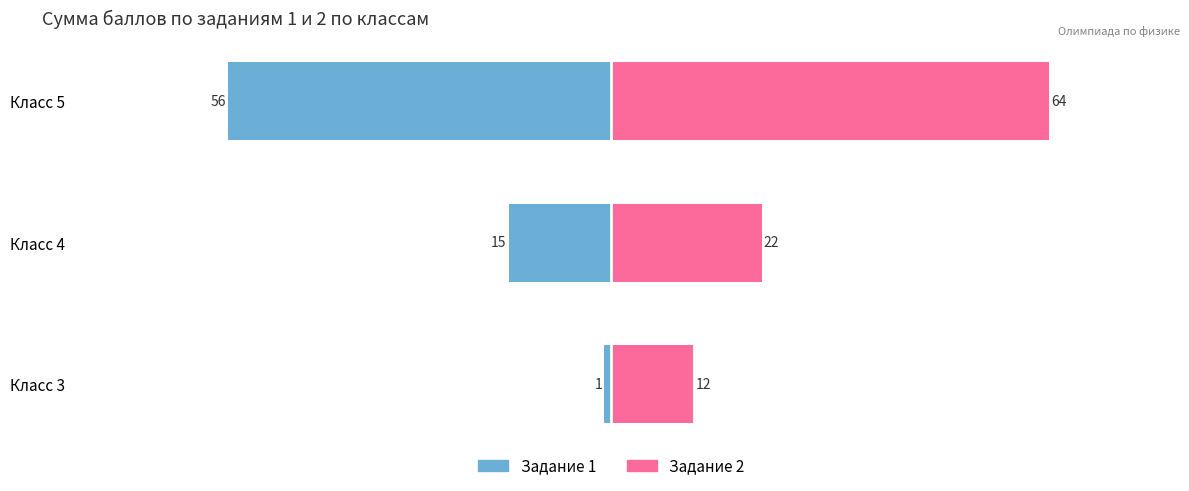

How many data points in Задание 1 are less than -15?

1